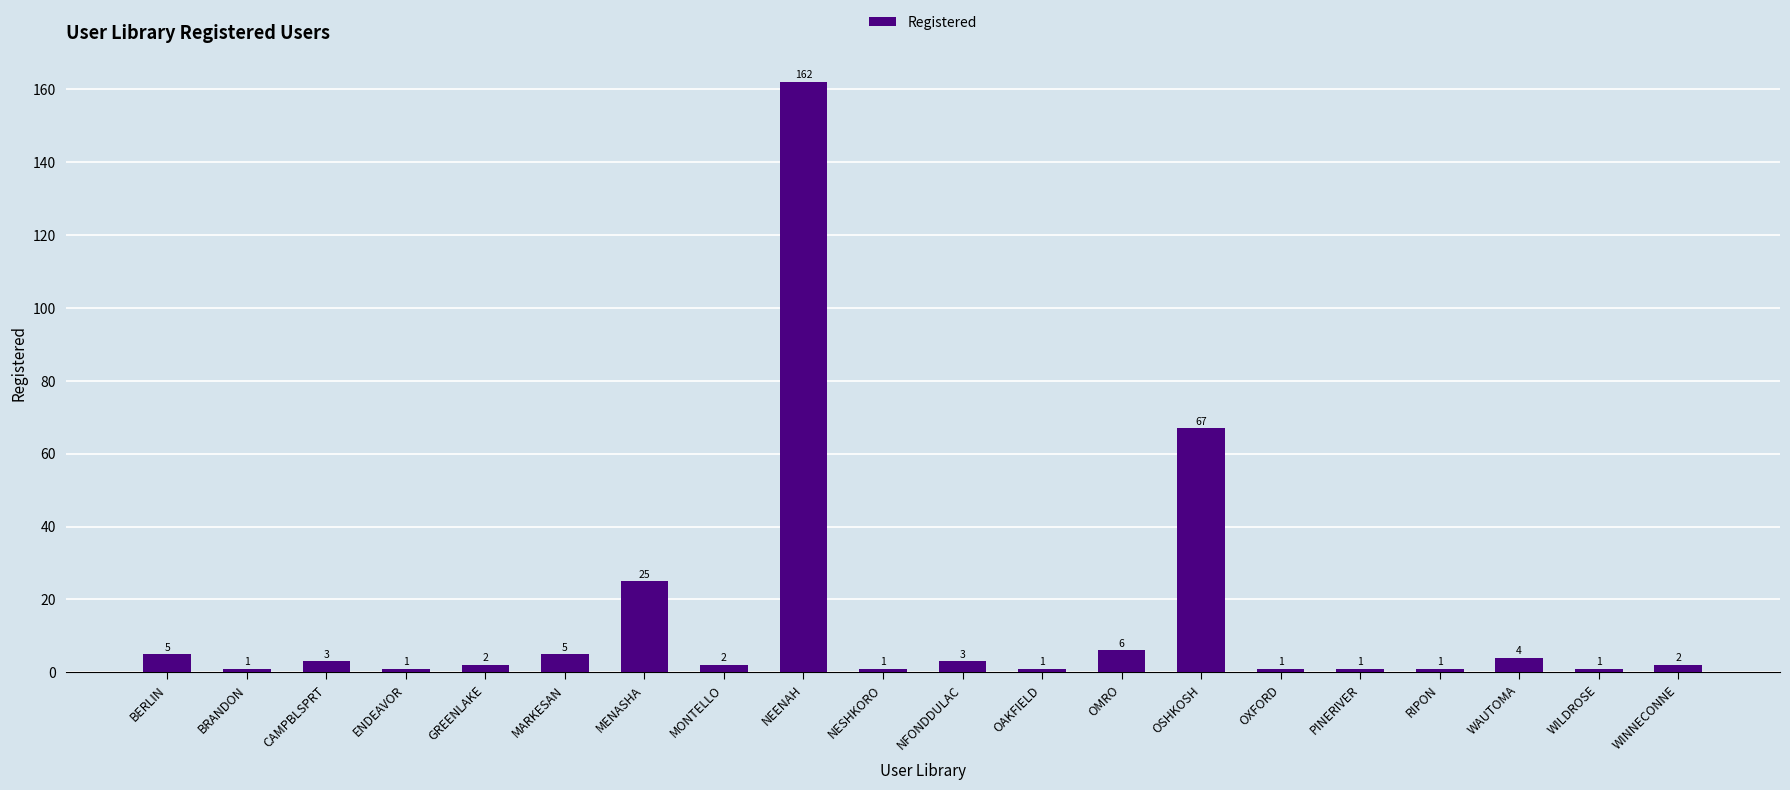

How many bars are there in total?

20